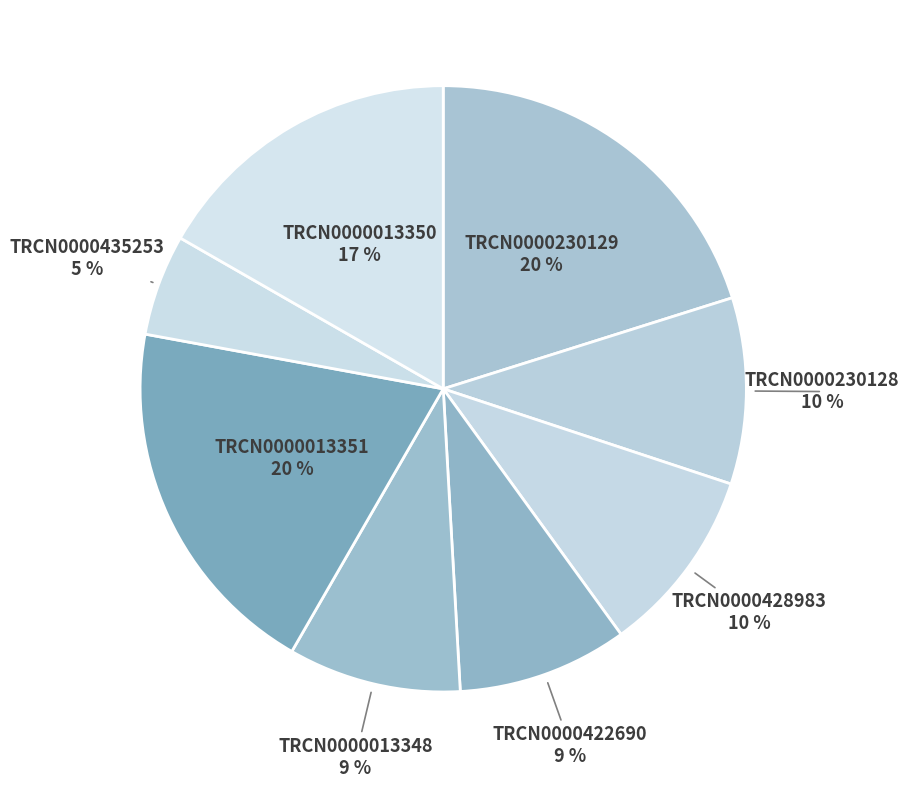

Approximately how many times larger is the value at TRCN0000230129 compared to TRCN0000013348?

2.2